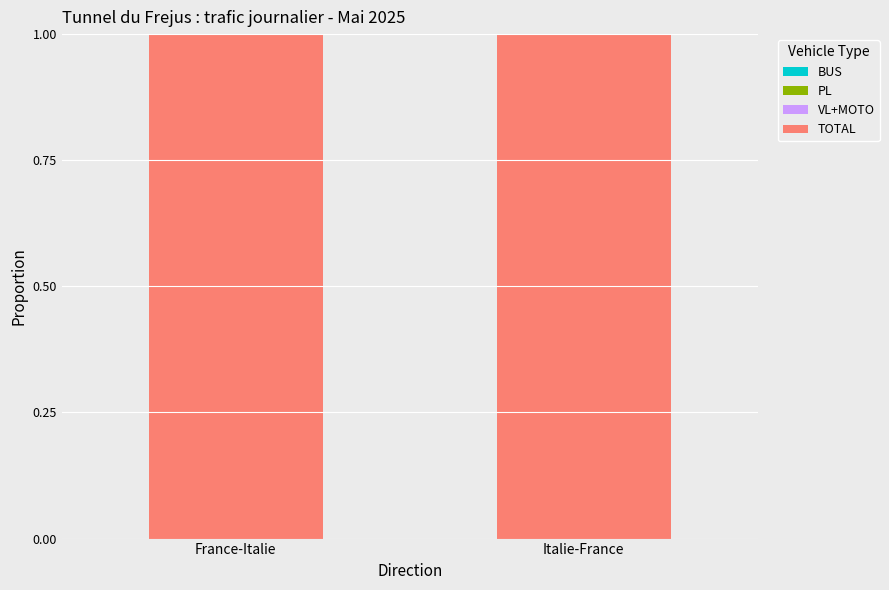

What is the spread (max minus min) of values at Italie-France?

1